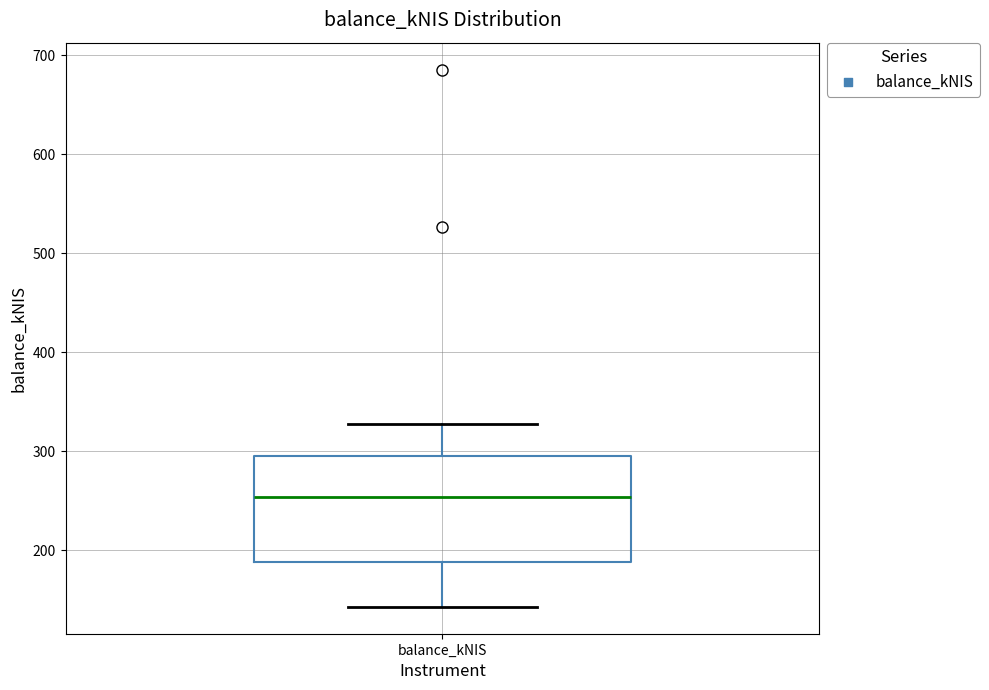

Read this box plot against the y-axis: the position of the median line, the range covered by the box, and the ends of both whiskers. The values are not printed on the chart, so give them approximately, as read against the axis.

median 250, box 190 to 300, whiskers 140 to 330